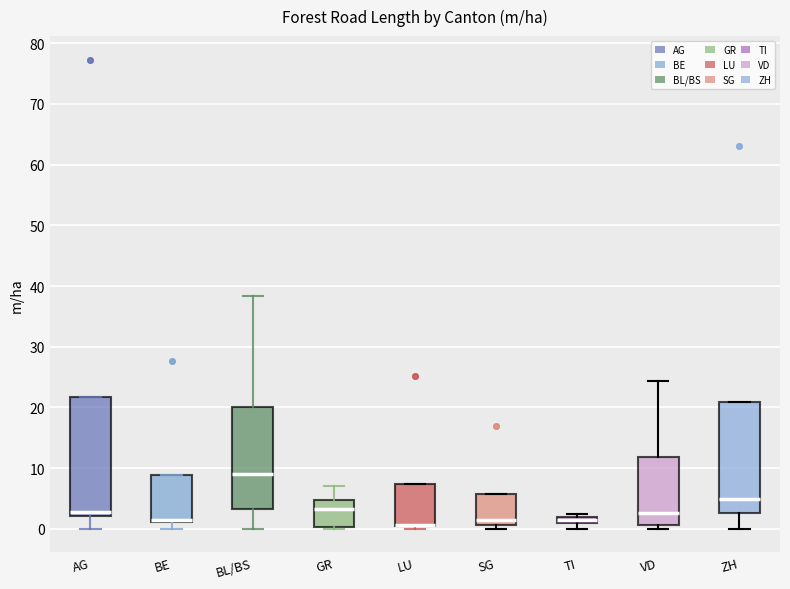

Where is the lower edge of the box for AG on the y-axis? The values are not printed on the chart, so give them approximately, as read against the axis.

2